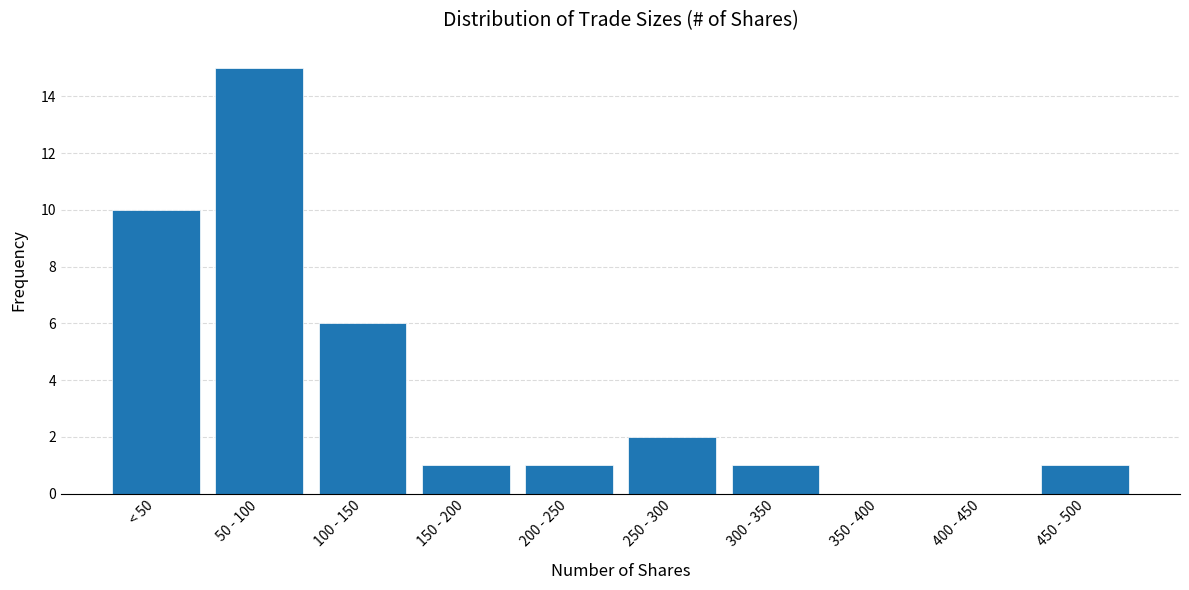

Reading left to right, list all the values displayed in this chart.

< 50=10	50 - 100=15	100 - 150=6	150 - 200=1	200 - 250=1	250 - 300=2	300 - 350=1	350 - 400=0	400 - 450=0	450 - 500=1